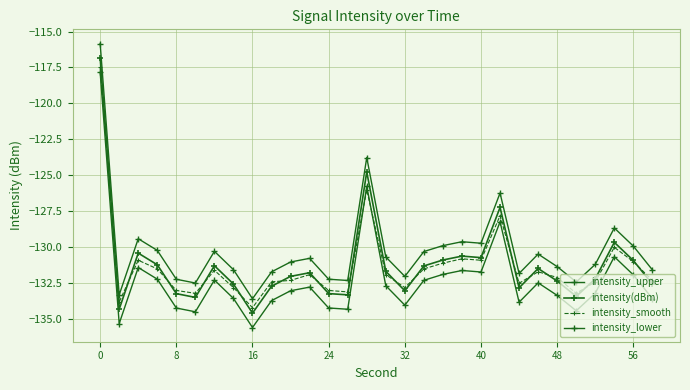

What is the minimum value shown in the chart?

-135.6